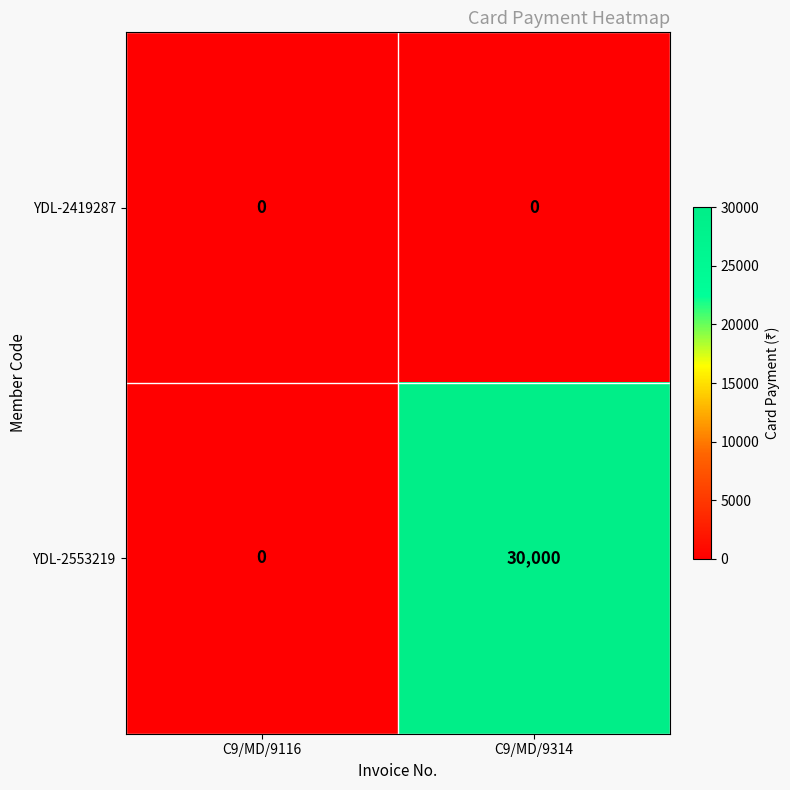

What is the difference between the highest and lowest values at C9/MD/9314?

30000